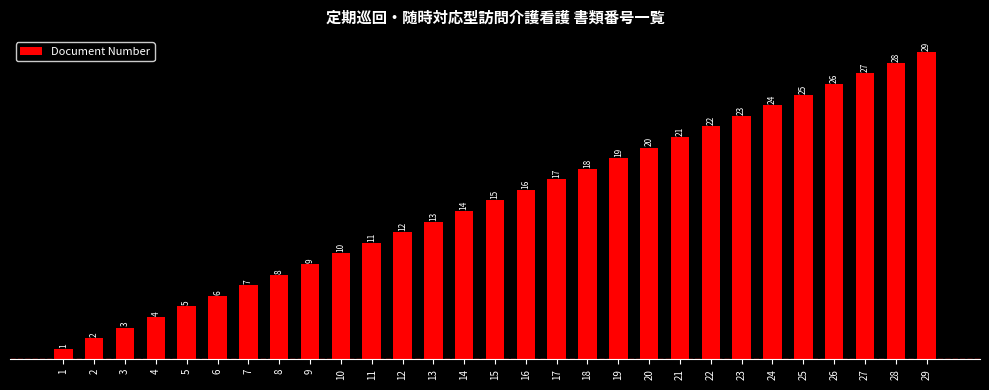

The chart shows a value of 5 at 5. True or false?

True